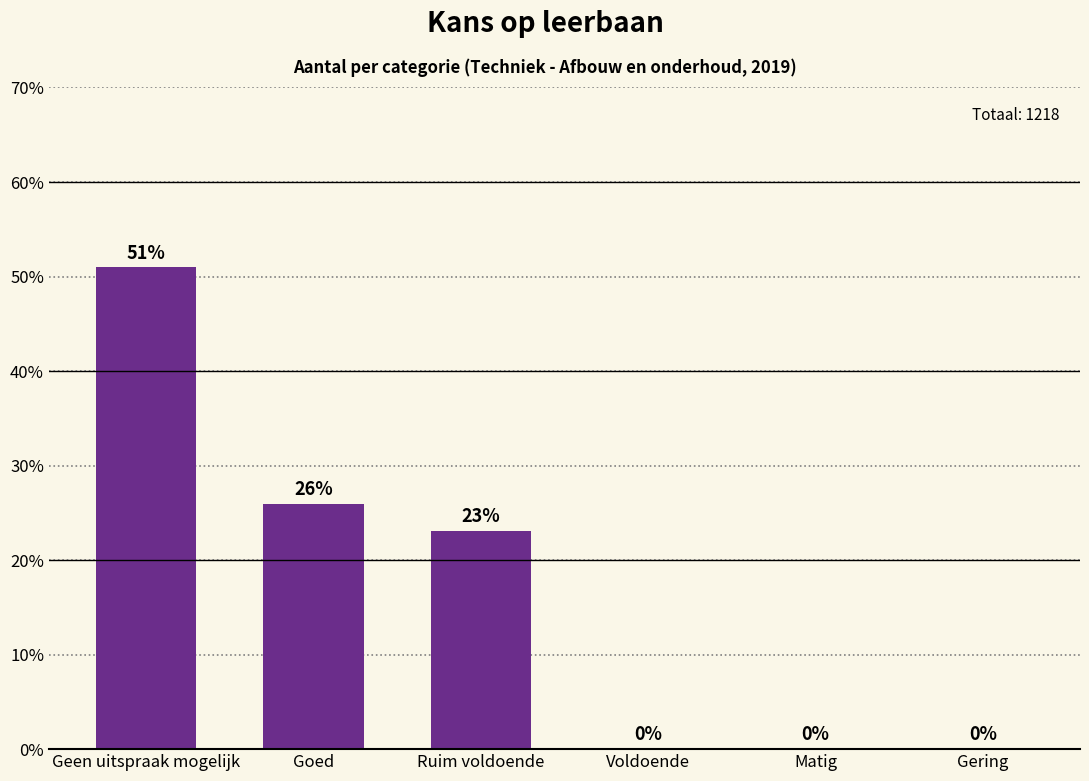

At which label is the value closest to 25?

Goed